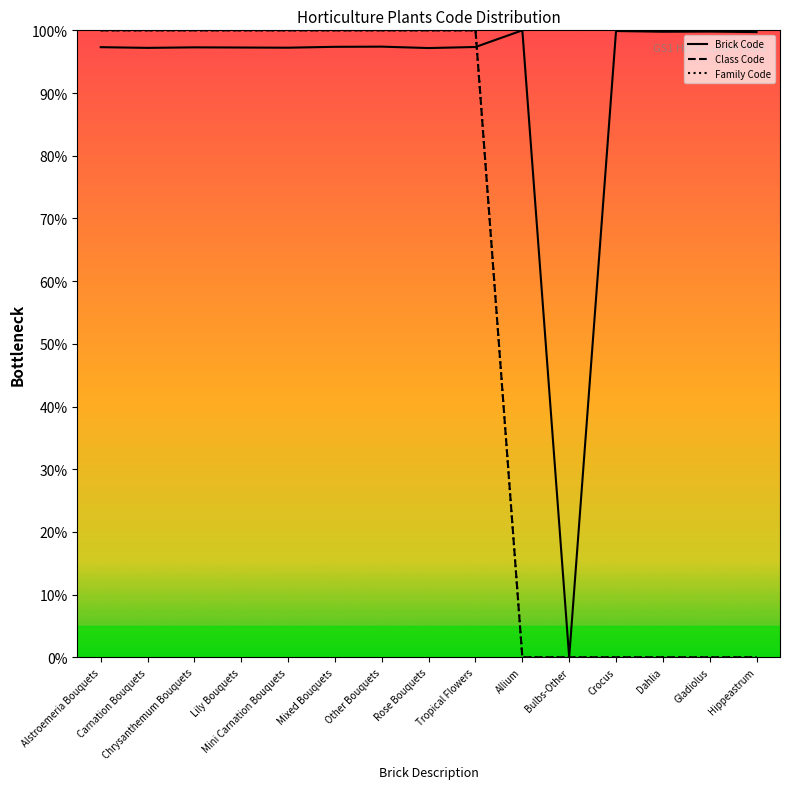

What is the value of the Class Code point at the 4th from the left?

100.0